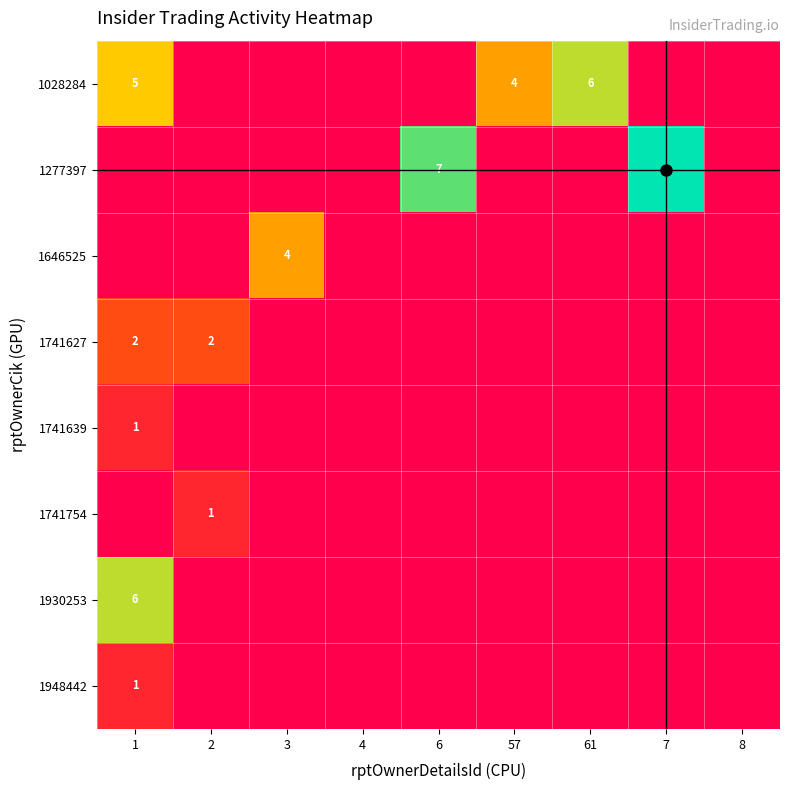

At which category is the sum across all series the highest?

1